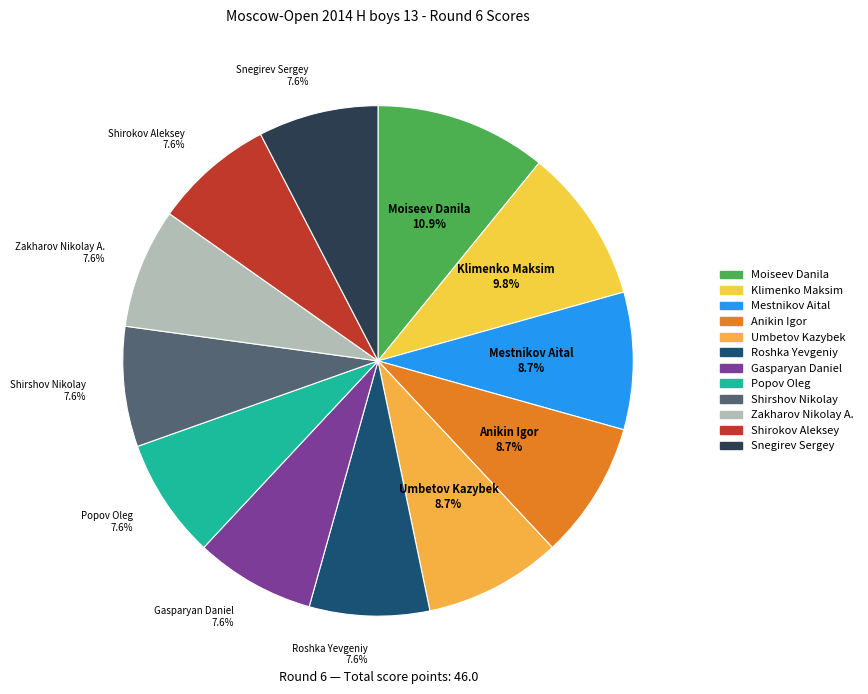

To the nearest percent, what is the difference between the Umbetov Kazybek and Shirokov Aleksey slice percentages?

1%